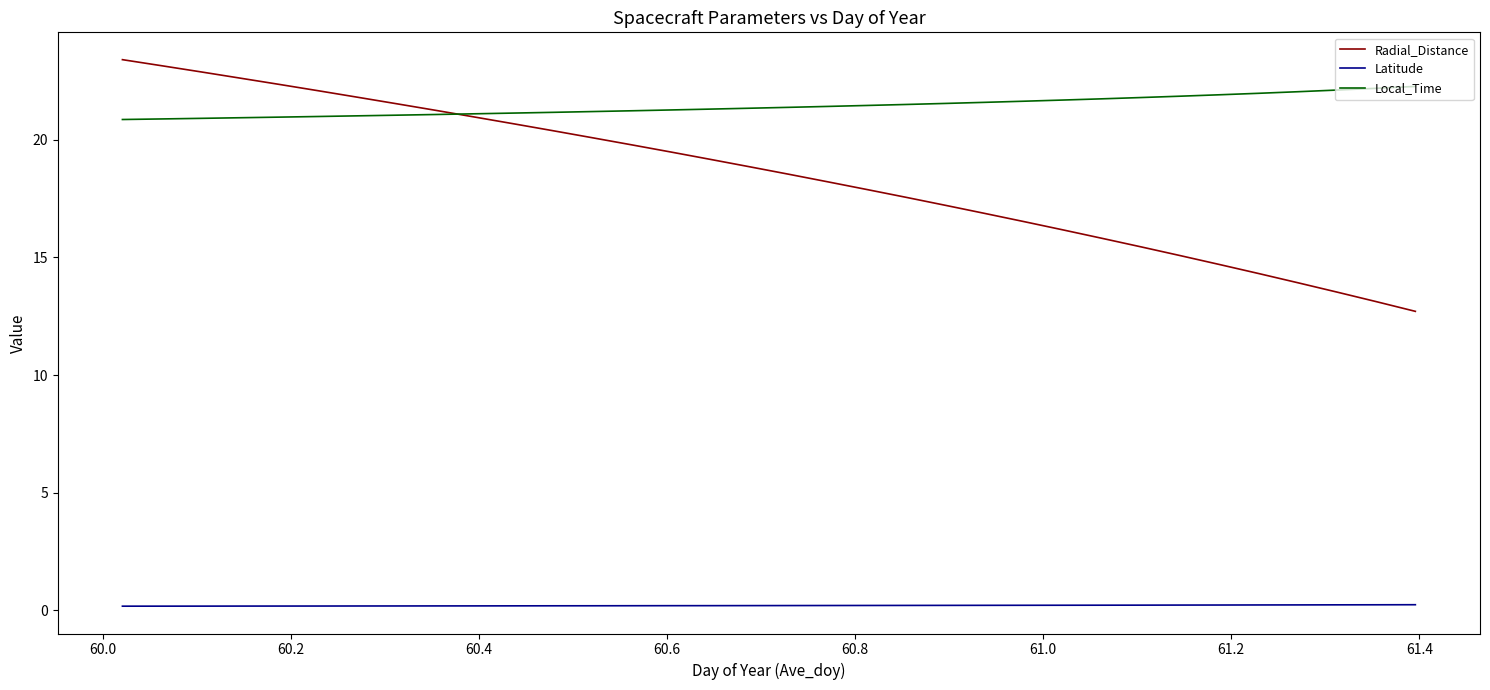

True or false: Latitude and Local_Time cross at least once.

False